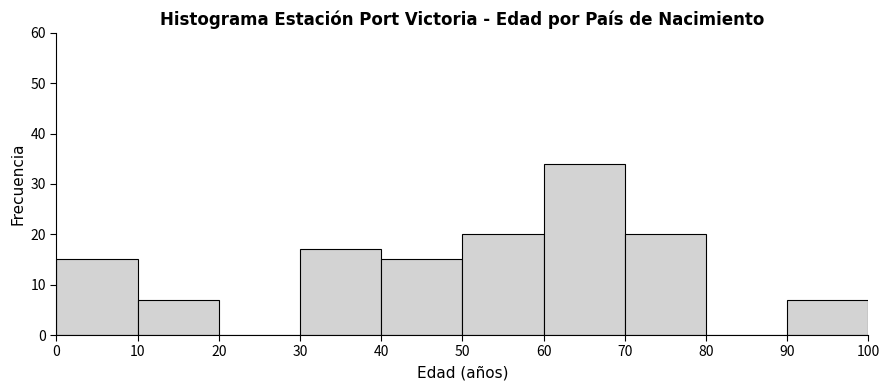

How tall is the bar that spans 50 to 60 on the x-axis? The values are not printed on the chart, so give them approximately, as read against the axis.

20